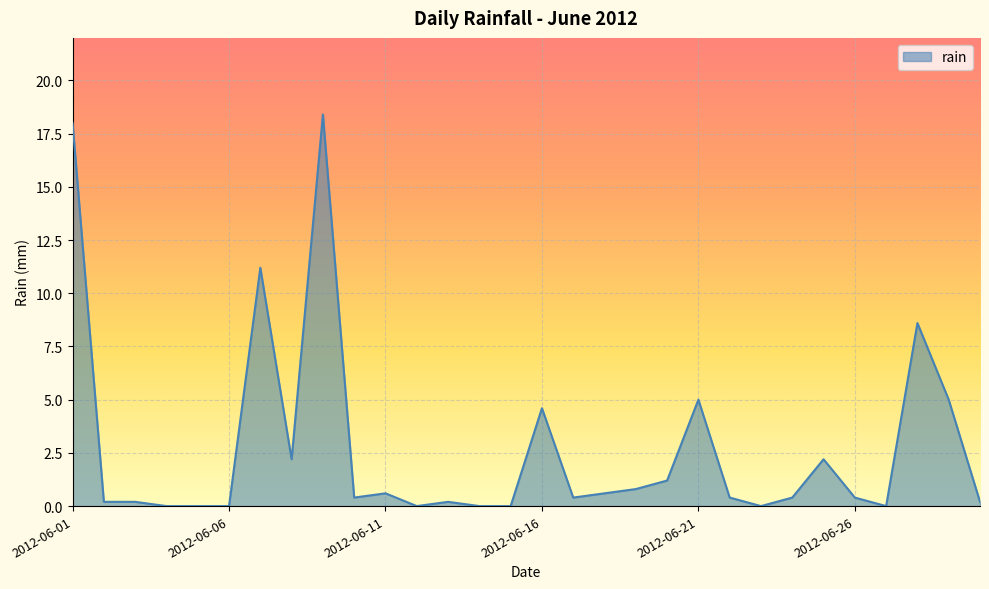

What is the greatest value displayed?

18.4